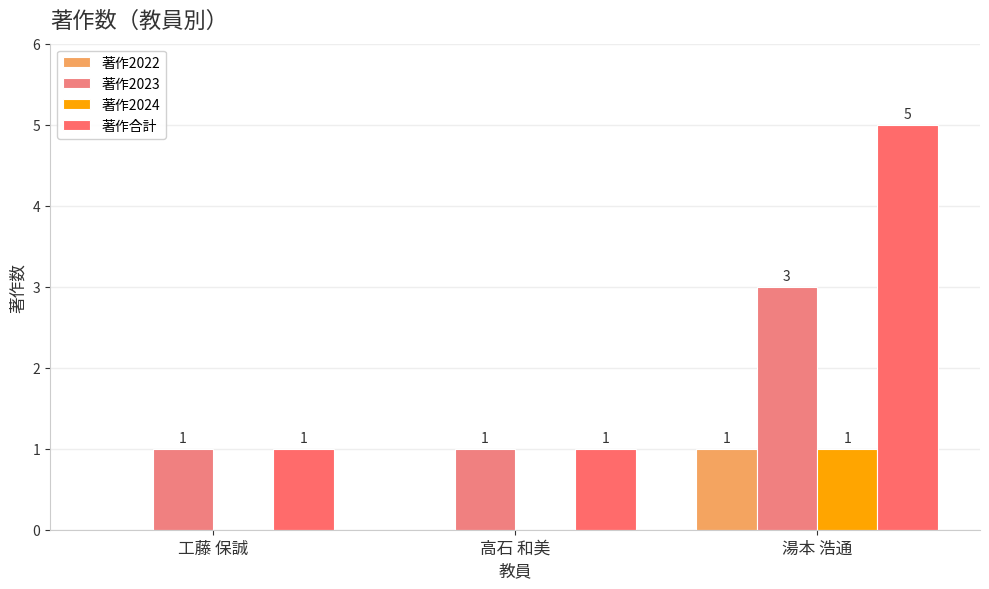

What is the label of the 1st bar from the right?

湯本 浩通